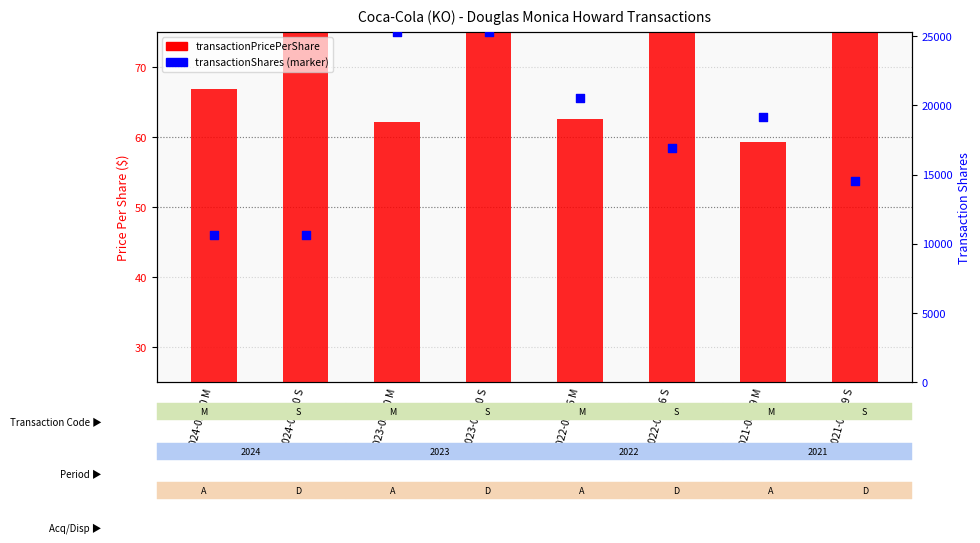

What is the change in value from 2023-08-10 M to 2022-03-16 S?

-8342.4